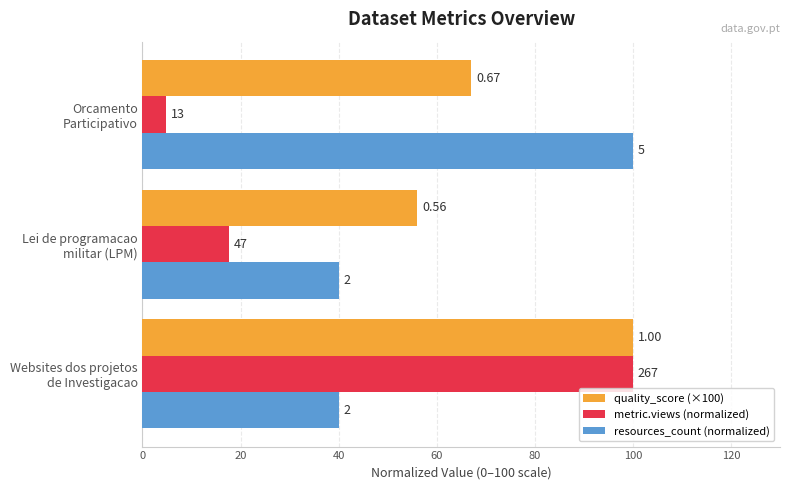

What is the value of the resources_count (normalized) bar at the 2nd from the left?

40.0